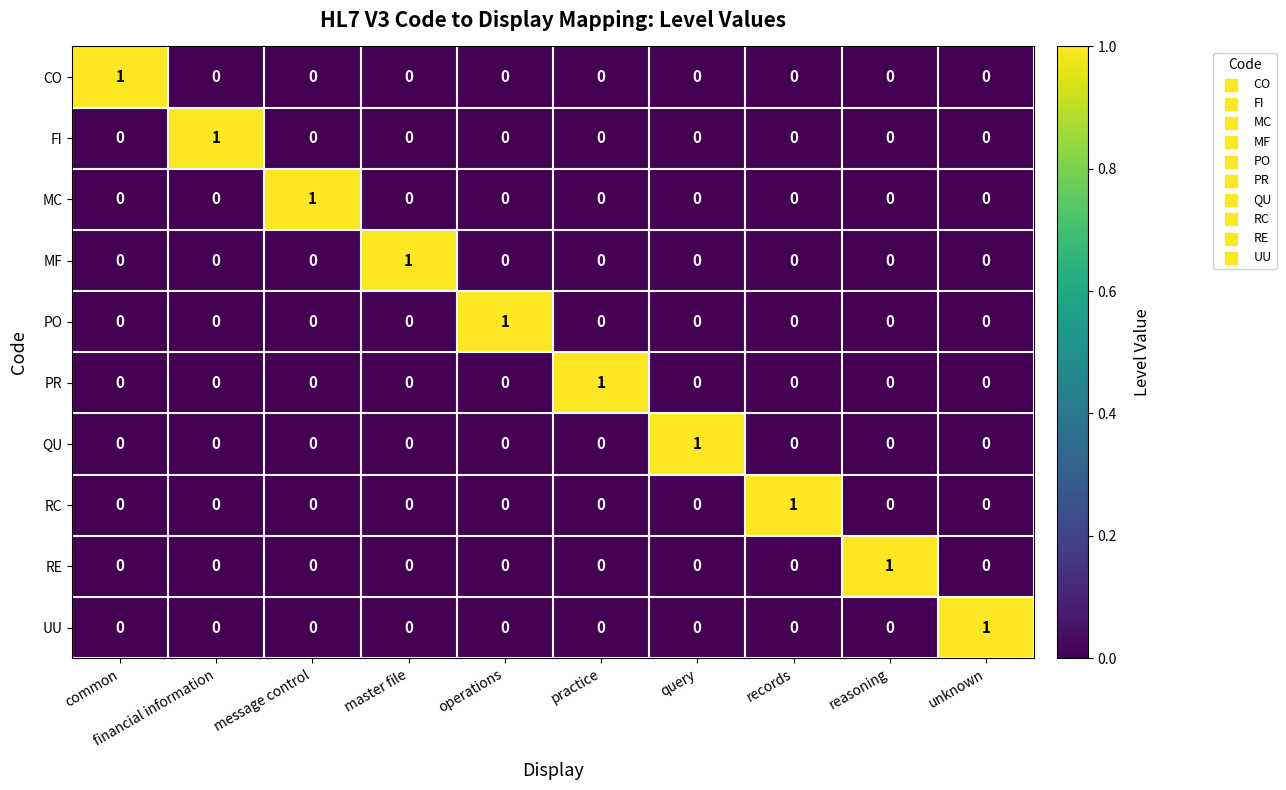

Which category has the highest value in the MF series?

master file